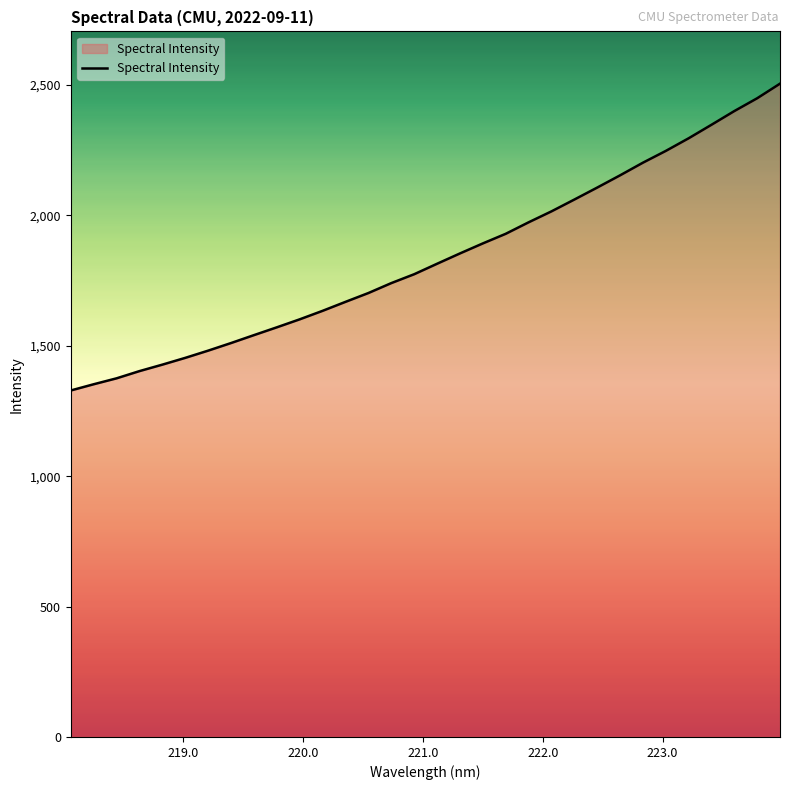

What is the difference between the maximum and minimum values?

1176.5